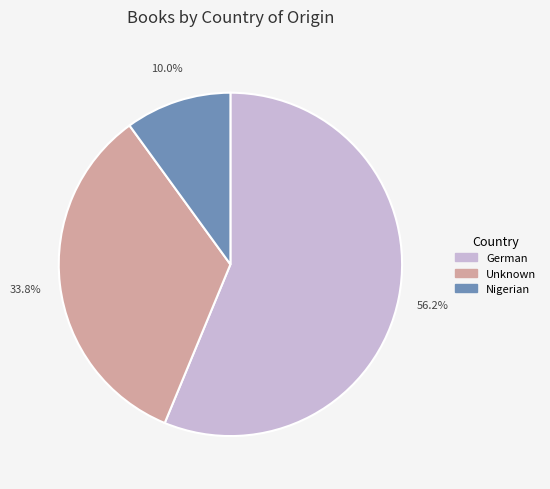

How much of the chart is everything except Nigerian?

90.0%